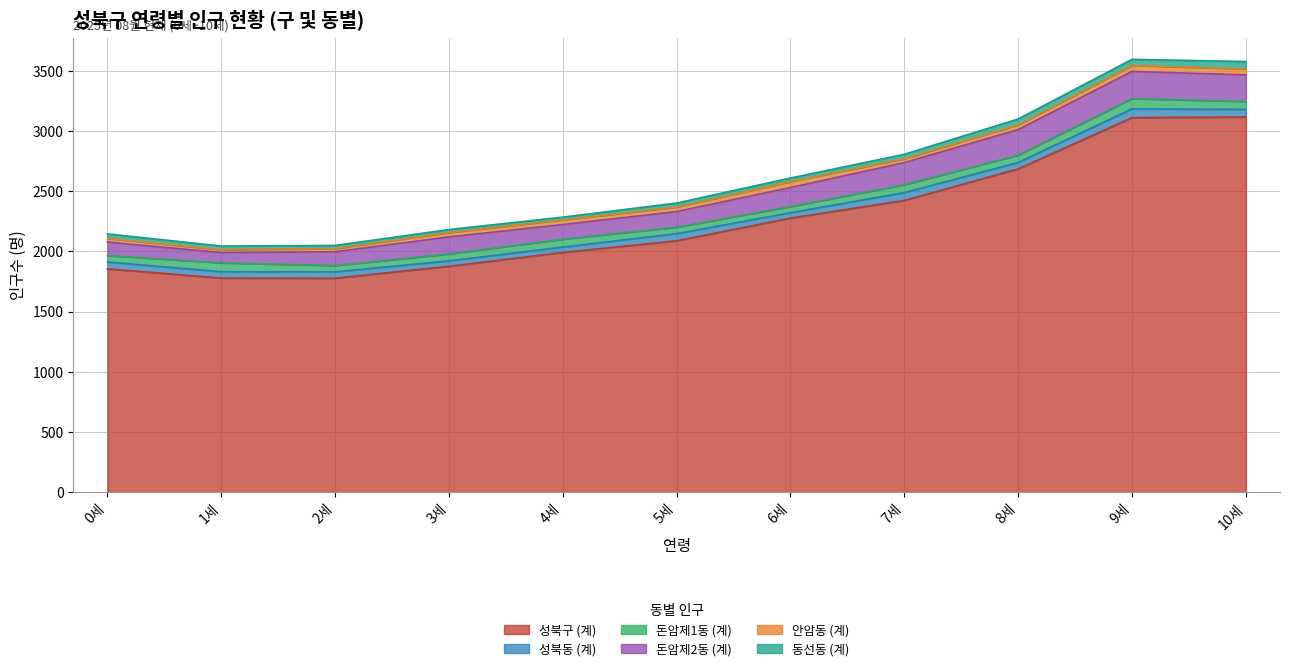

What is the total value across all series at 6세?

2609